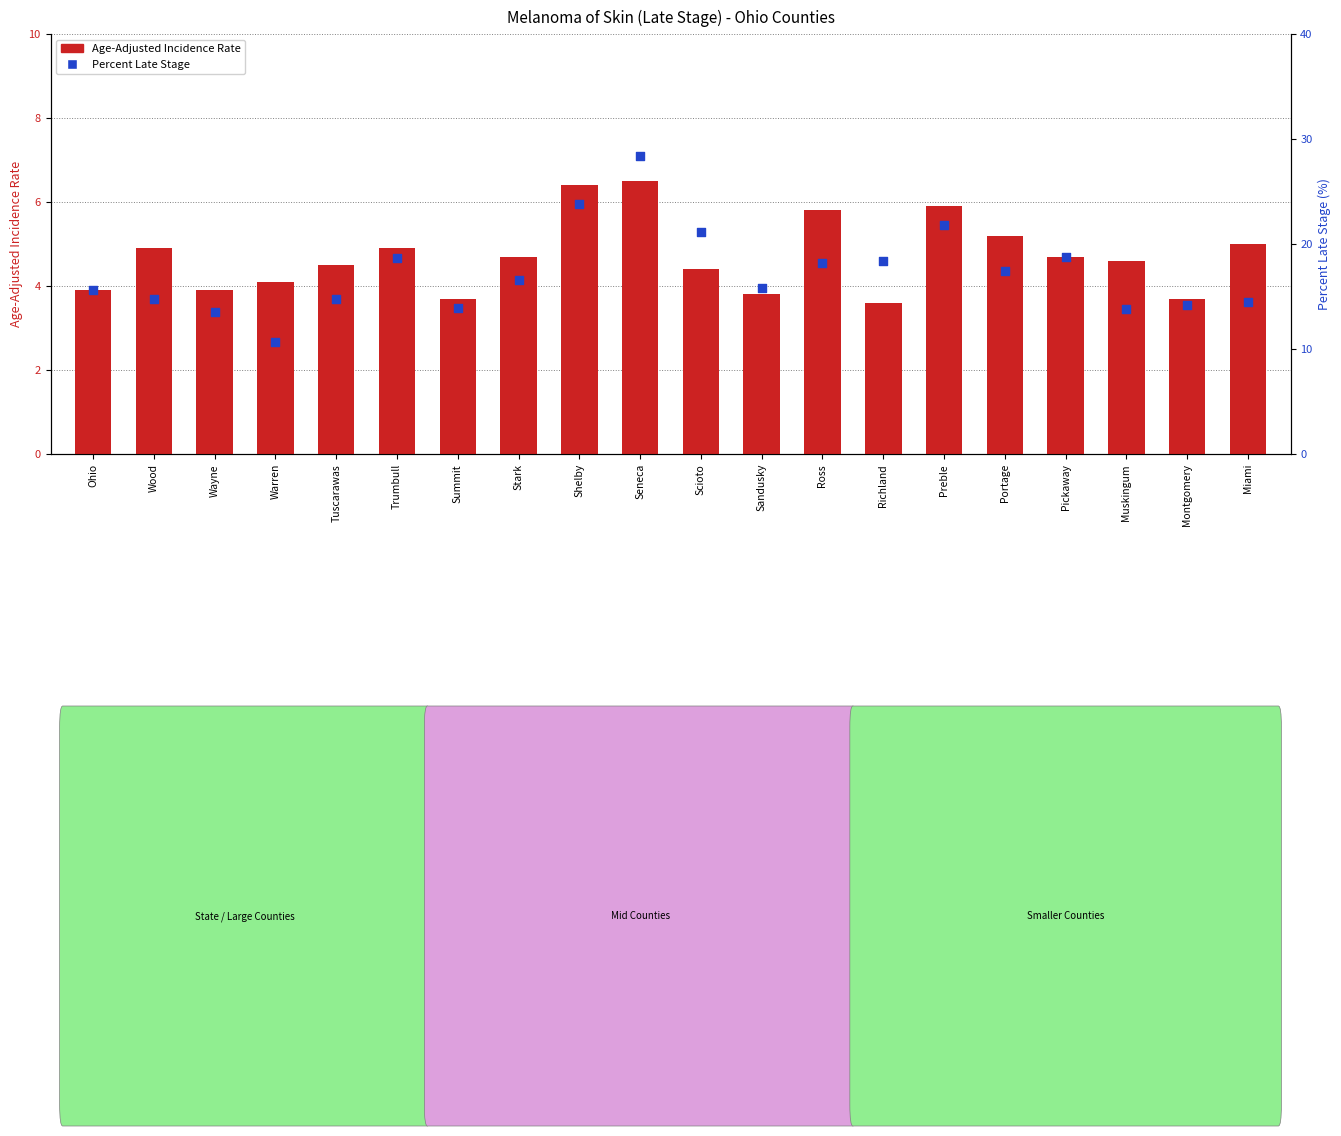

Which series contains the lowest Y value?

Age-Adjusted Incidence Rate